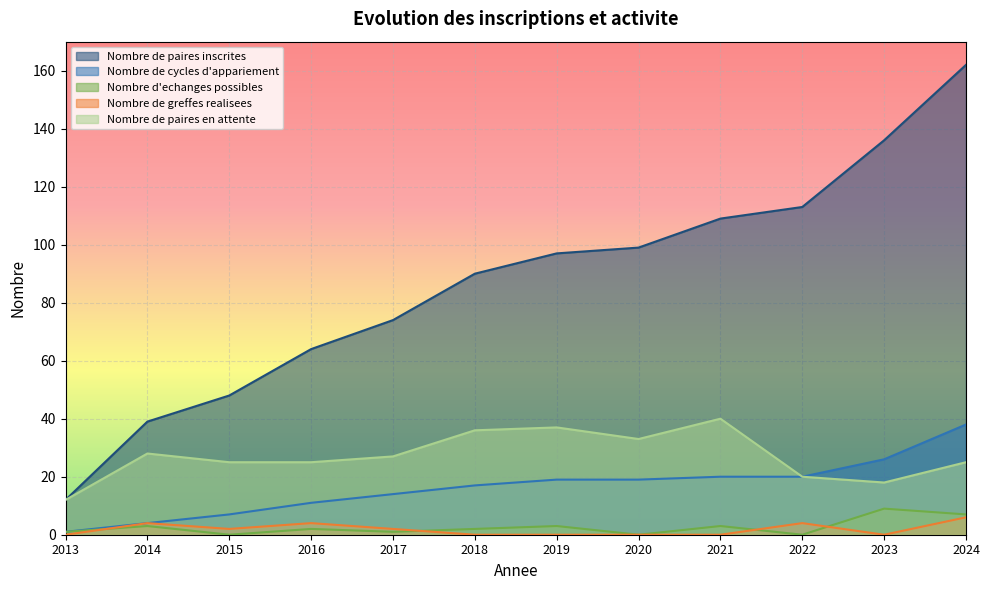

In Nombre de paires en attente, how many points are lower than both neighbors (excluding endpoints)?

2